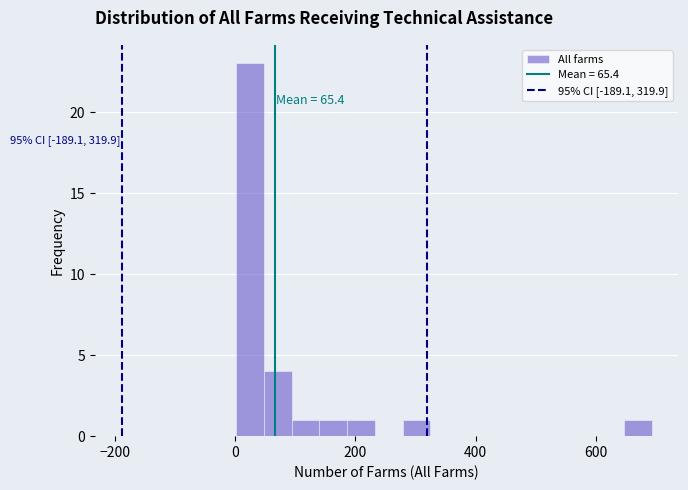

Around what value on the x-axis is the tallest bar? Give the approximate position of its centre, as read against the axis.

20